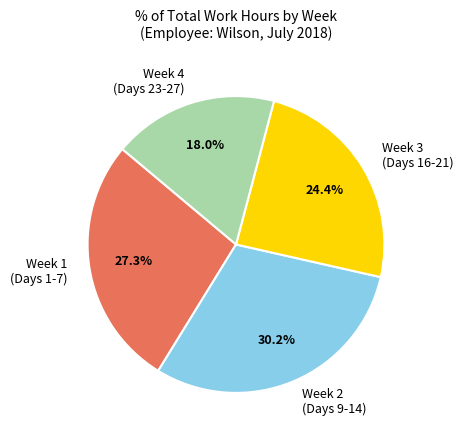

Rank the categories by value from highest to lowest.

Week 2 (Days 9-14), Week 1 (Days 1-7), Week 3 (Days 16-21), Week 4 (Days 23-27)